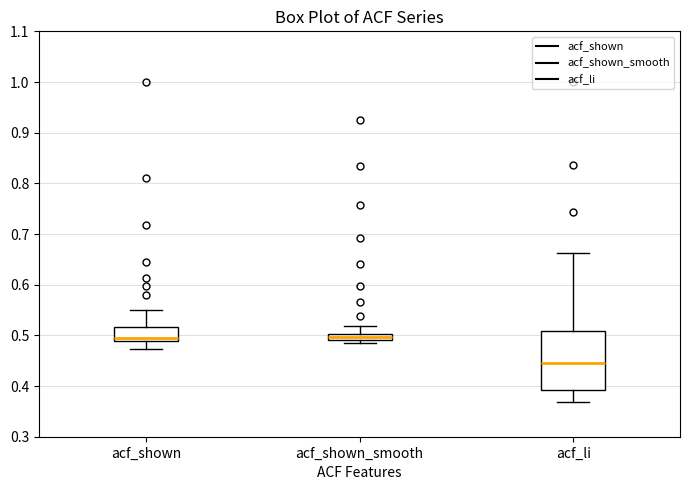

Where is the lower edge of the box for acf_shown_smooth on the y-axis? The values are not printed on the chart, so give them approximately, as read against the axis.

0.49